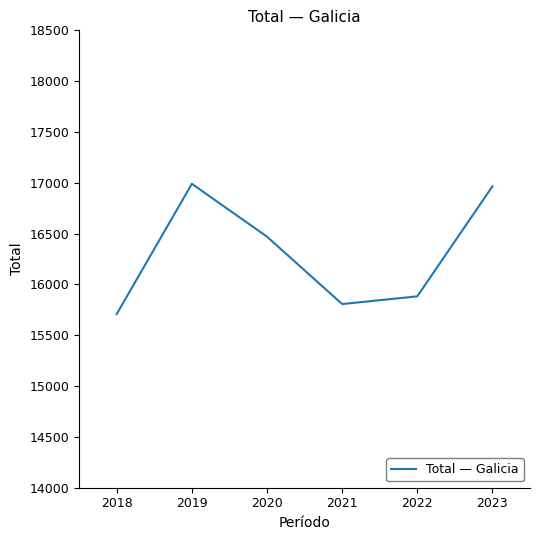

What is the average value?

16304